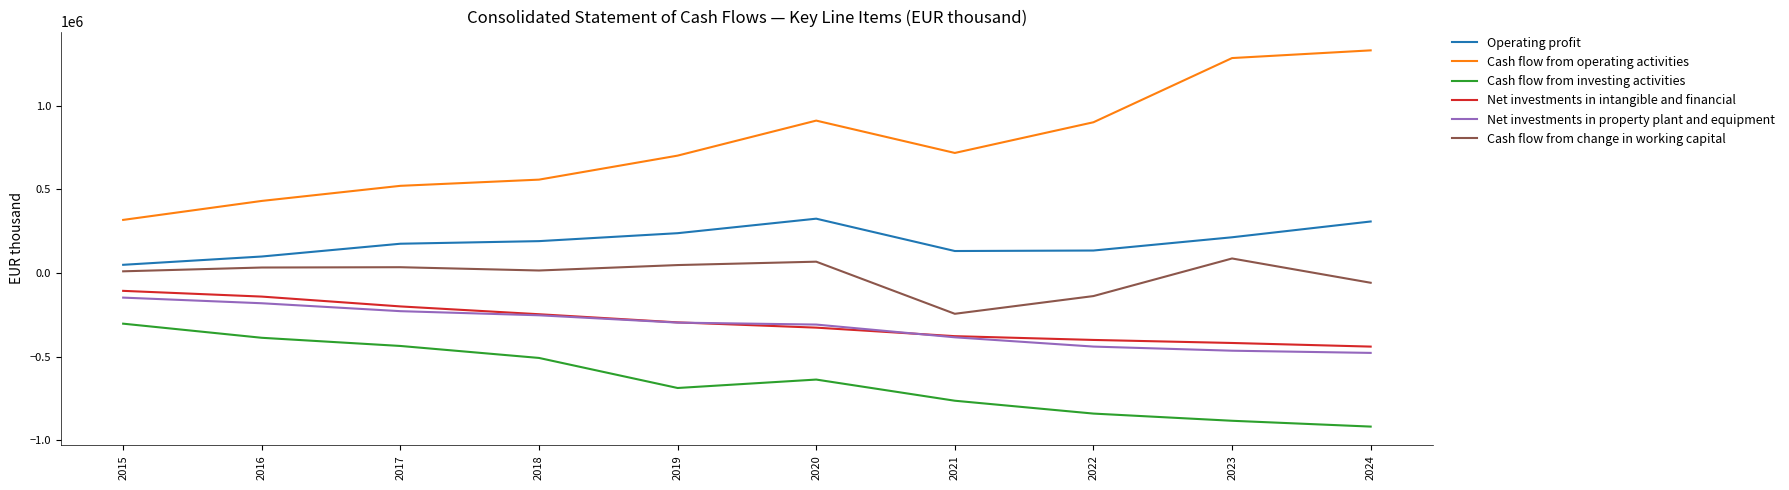

At how many categories does at least one series exceed 1230283?

2